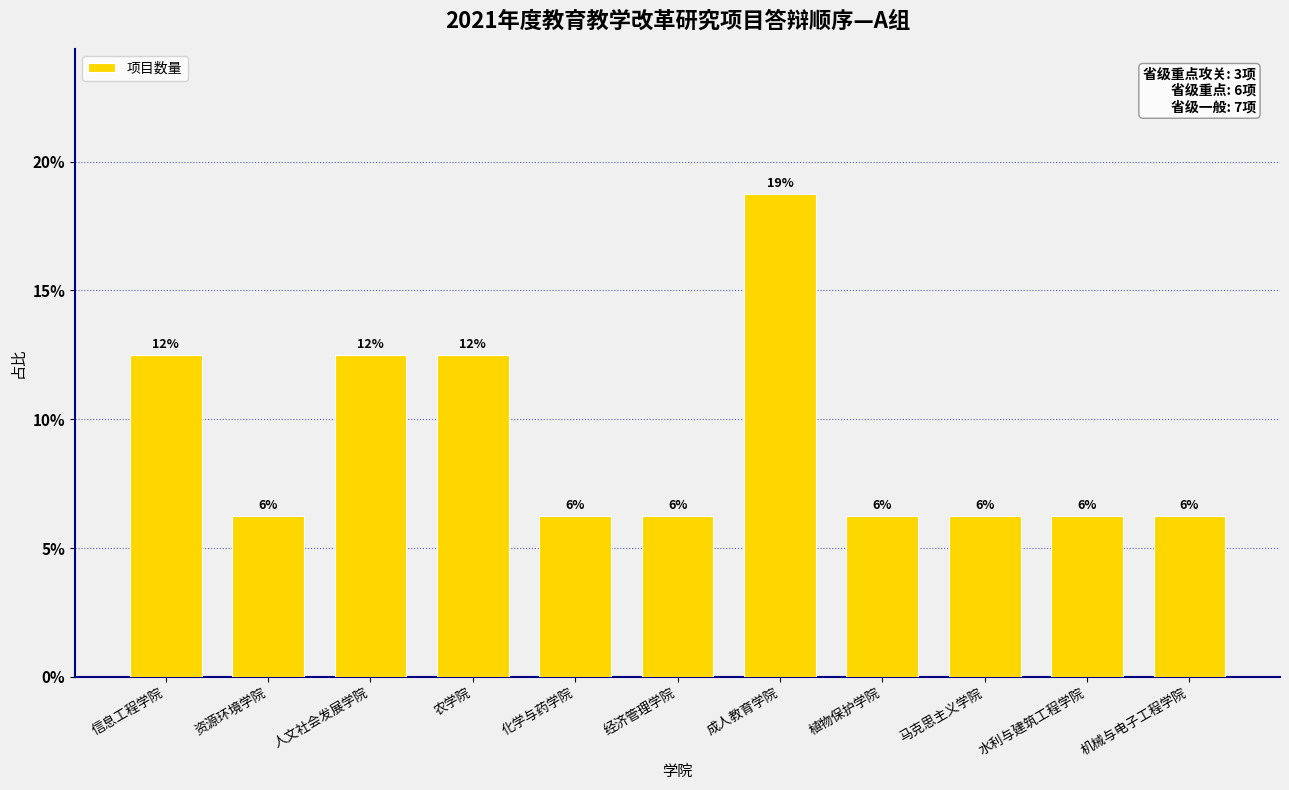

Reading left to right, transcribe all the data shown in this chart.

信息工程学院=12.5	资源环境学院=6.2	人文社会发展学院=12.5	农学院=12.5	化学与药学院=6.2	经济管理学院=6.2	成人教育学院=18.8	植物保护学院=6.2	马克思主义学院=6.2	水利与建筑工程学院=6.2	机械与电子工程学院=6.2